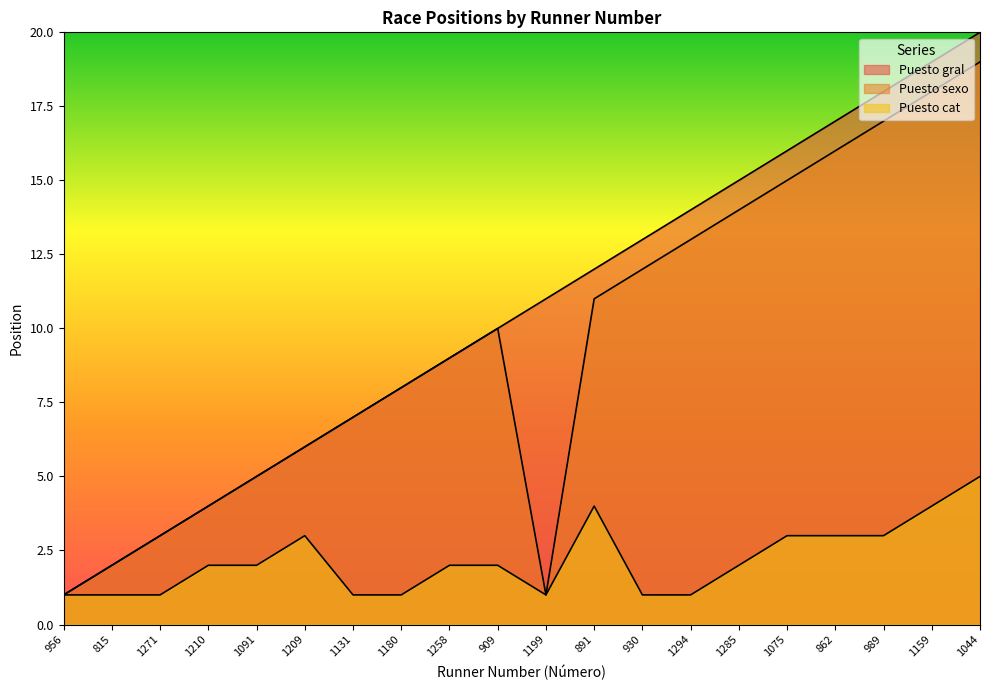

Which series has the widest spread of values?

Puesto gral